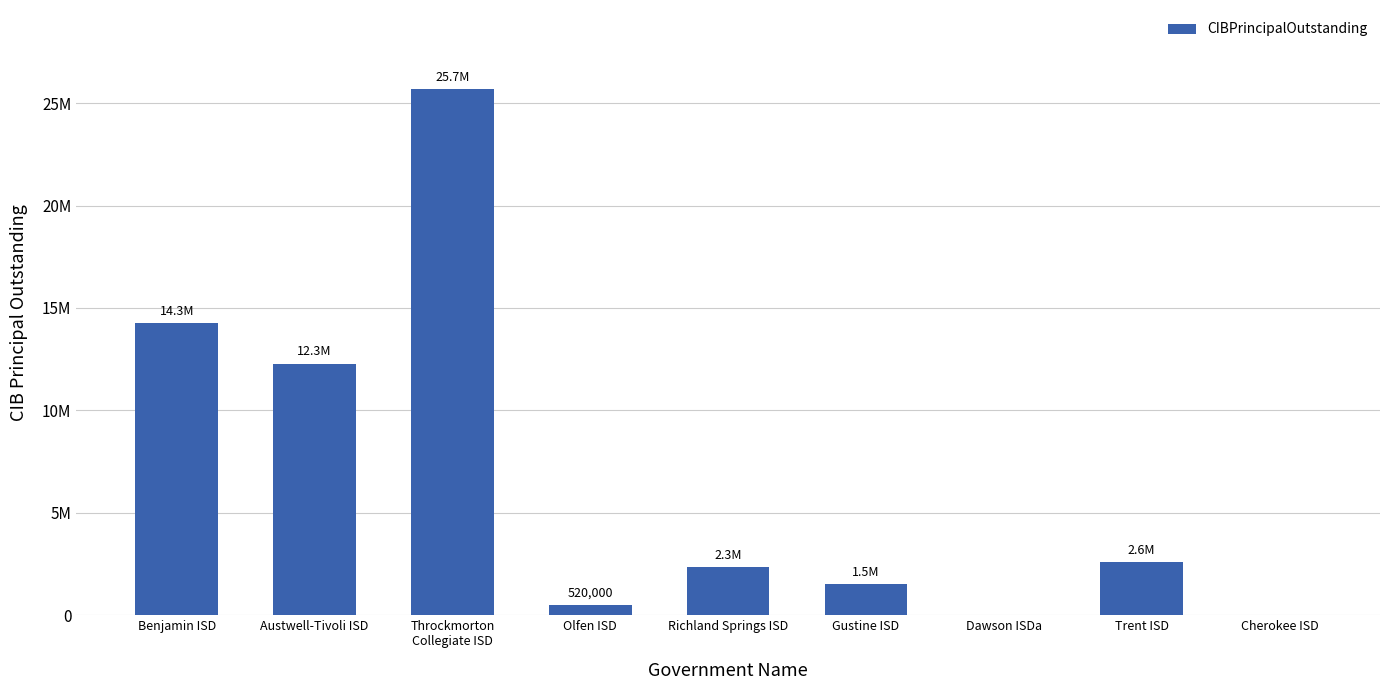

What is the label of the 6th bar from the right?

Olfen ISD